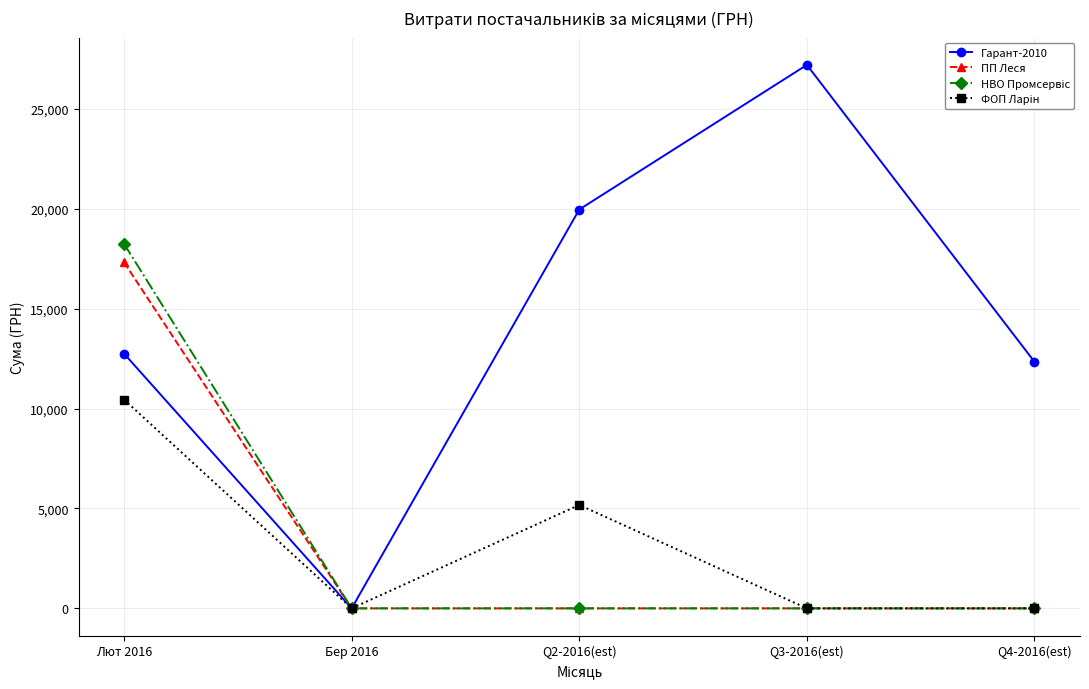

Does the chart have visible grid lines?

Yes